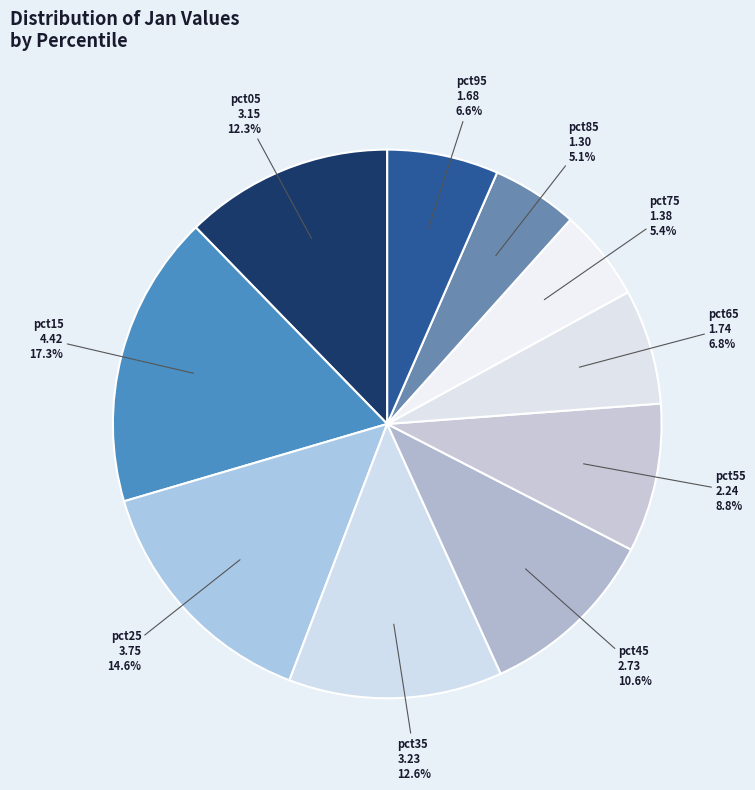

To the nearest percent, what portion does pct65 represent?

7%